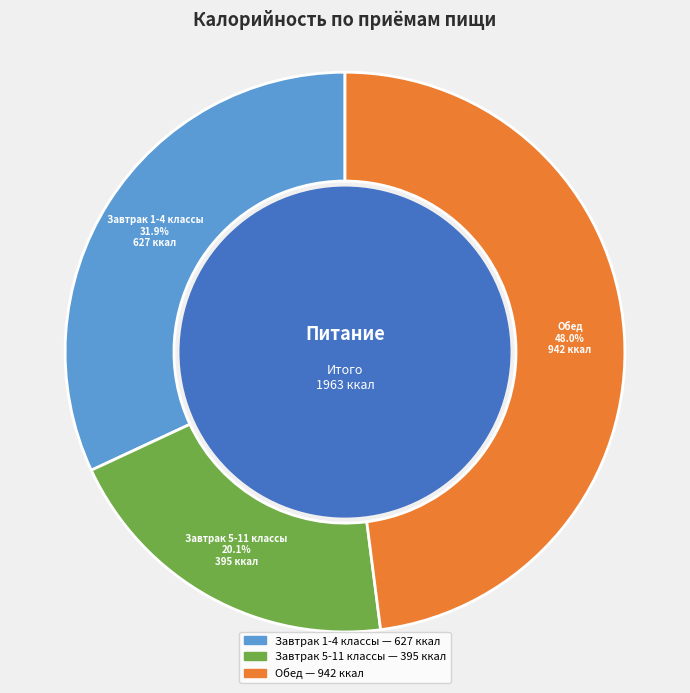

Rank the categories by value from highest to lowest.

Обед, Завтрак 1-4 классы, Завтрак 5-11 классы